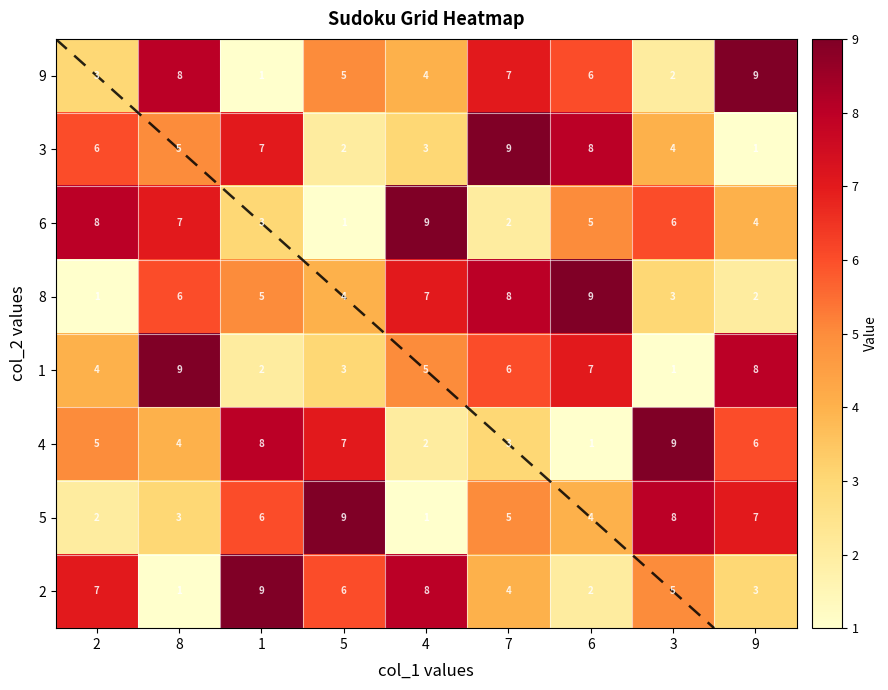

At which label does 4 reach its minimum?

6